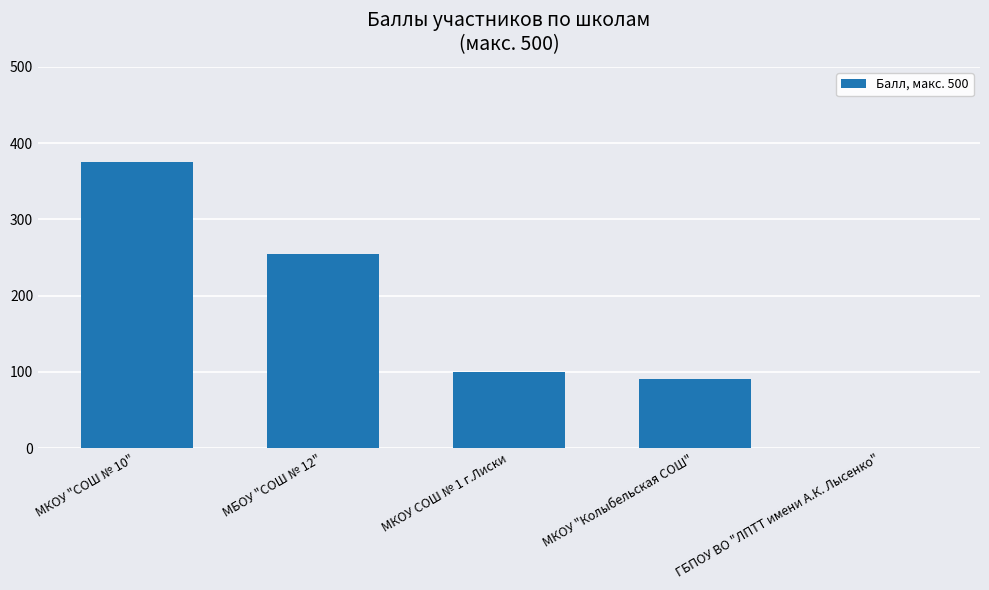

What is the maximum value shown in the chart?

375